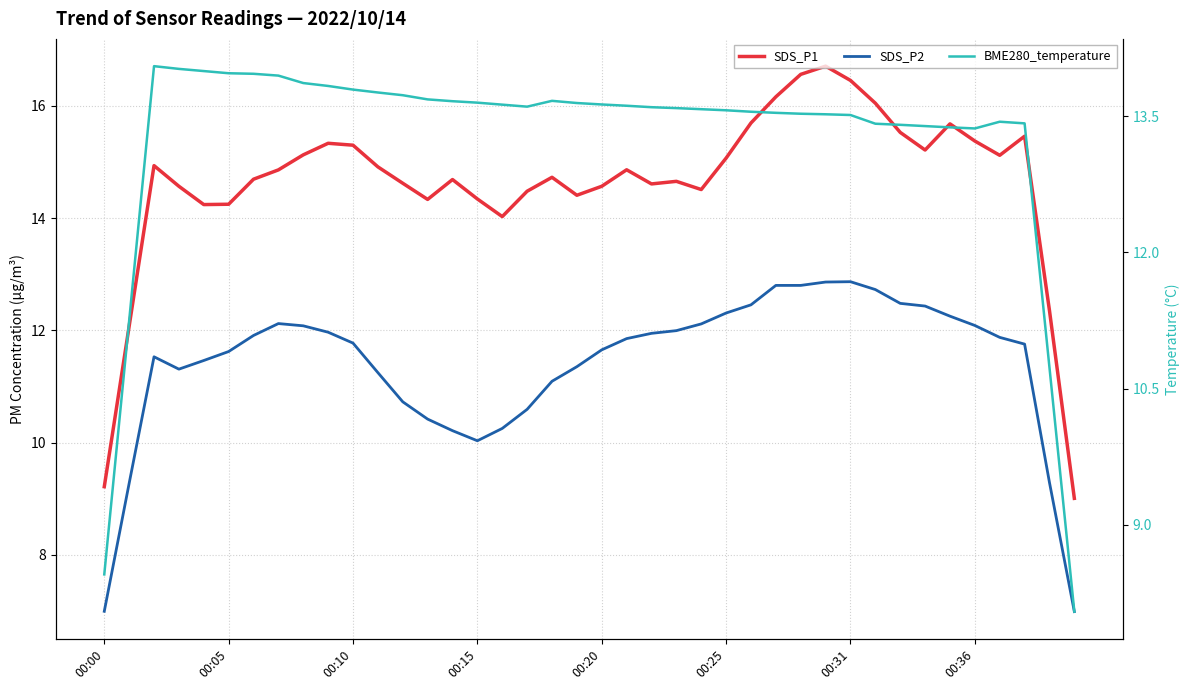

Rank the series by their maximum value, from lowest to highest.

SDS_P2, BME280_temperature, SDS_P1